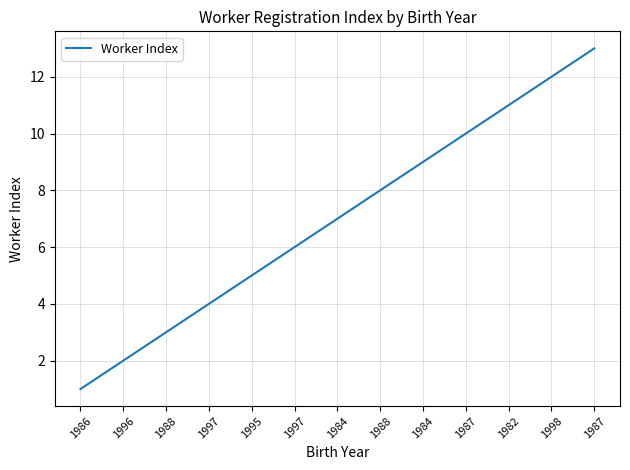

How many lines are shown in the chart?

1